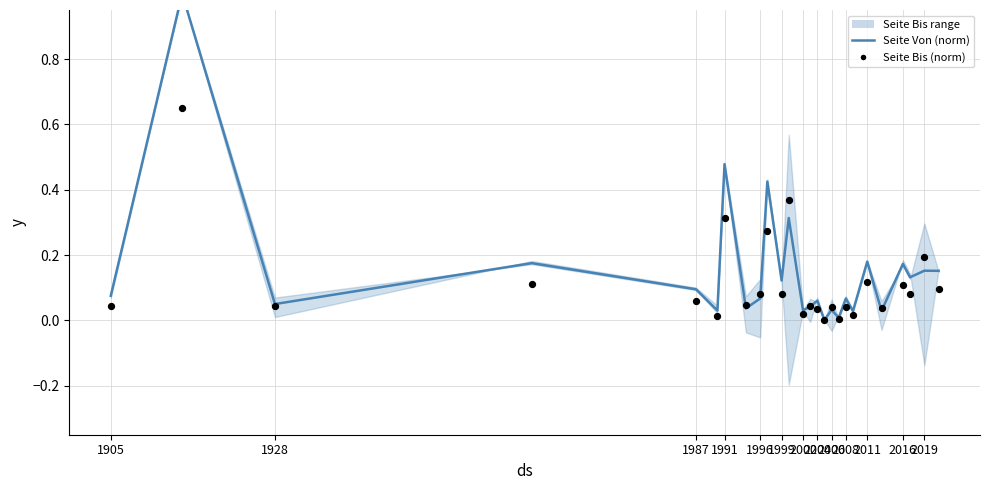

What is the total value across all series at 1999?

0.2